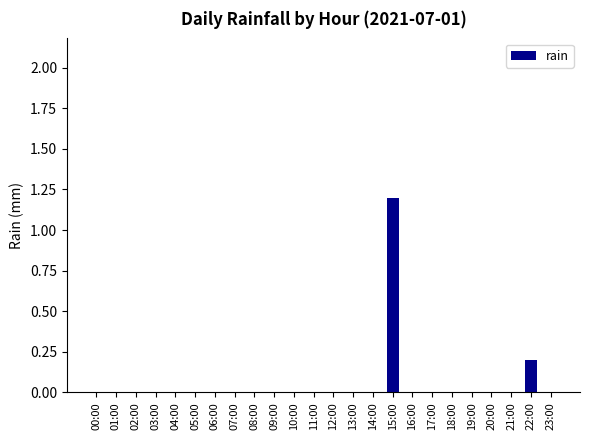

Is it true that the value at 08:00 is 0.0?

True